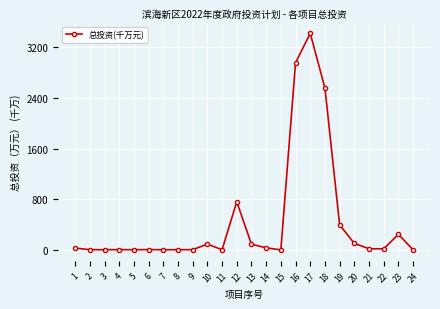

True or false: there are more than 1 points higher than both neighbors.

True